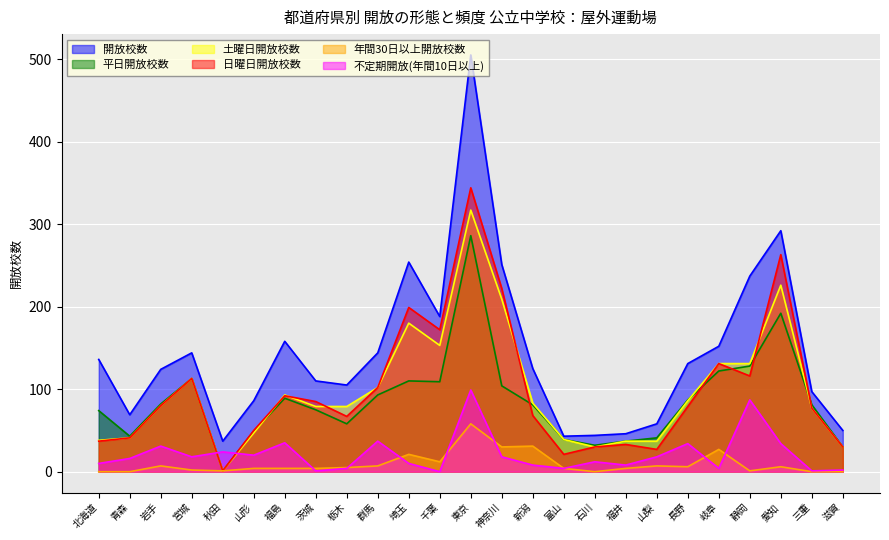

Where is 土曜日開放校数 nearest to the value 159?

千葉